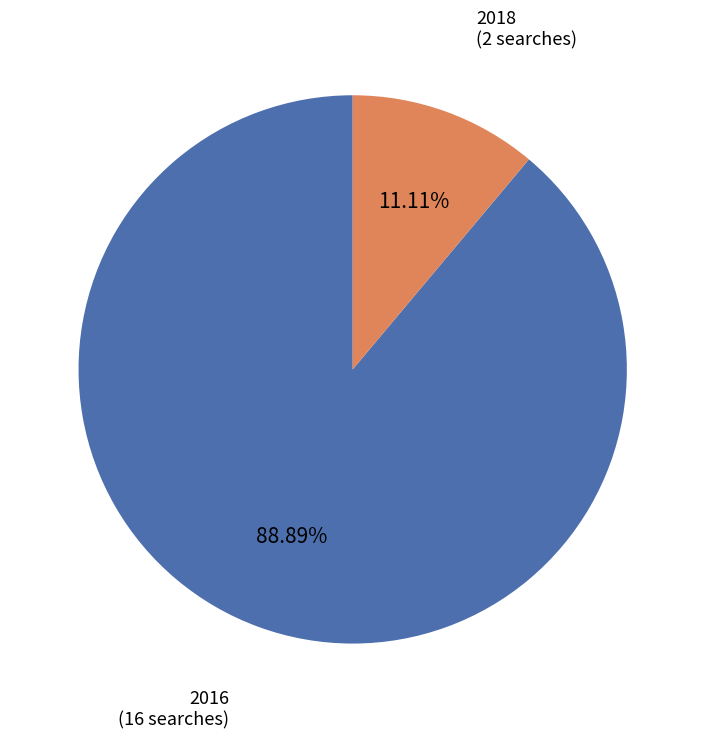

Does any single category account for the majority?

Yes